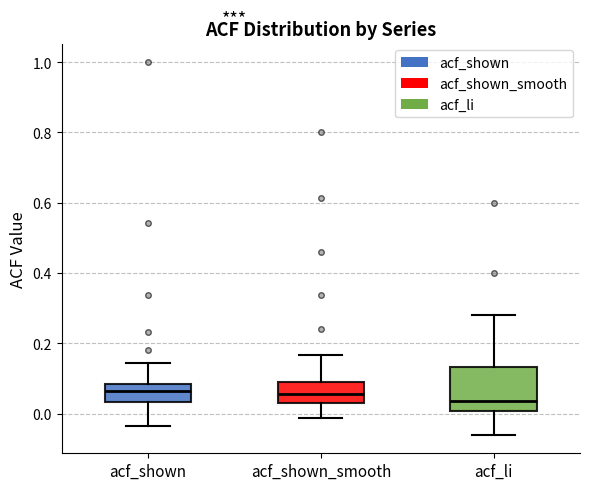

Which box has the lowest median line?

acf_li